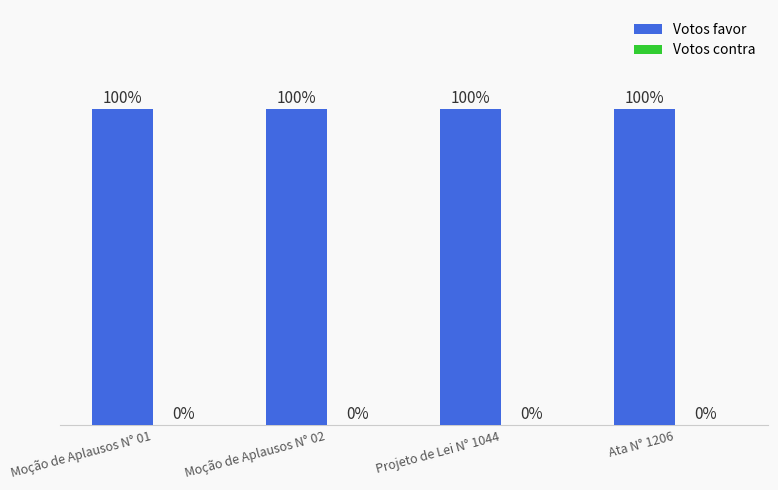

Reading left to right, what are all the values shown in this chart?

Votos favor: 8	8	8	8
Votos contra: 0	0	0	0